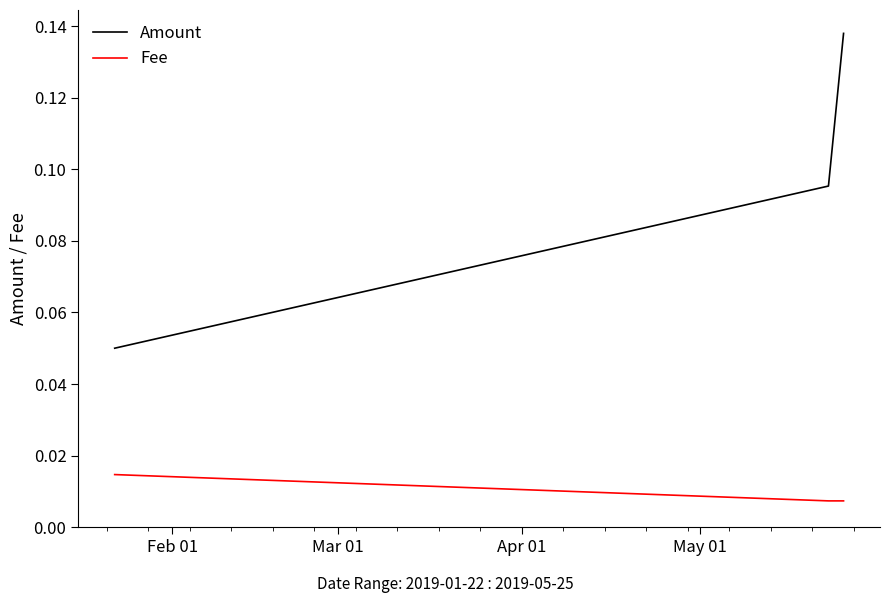

Which series has the largest total across all categories?

Amount